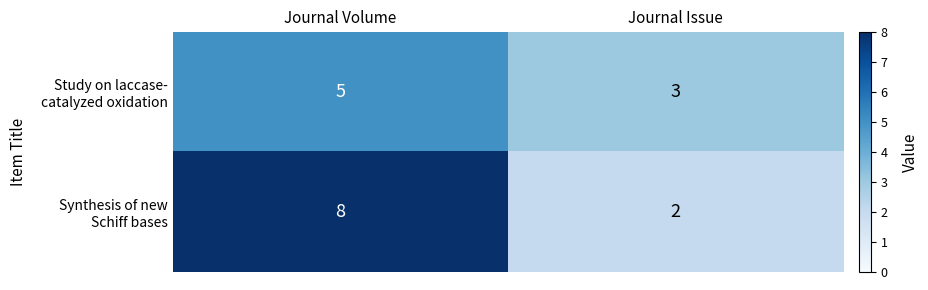

At which category is the sum across all series the highest?

Journal Volume